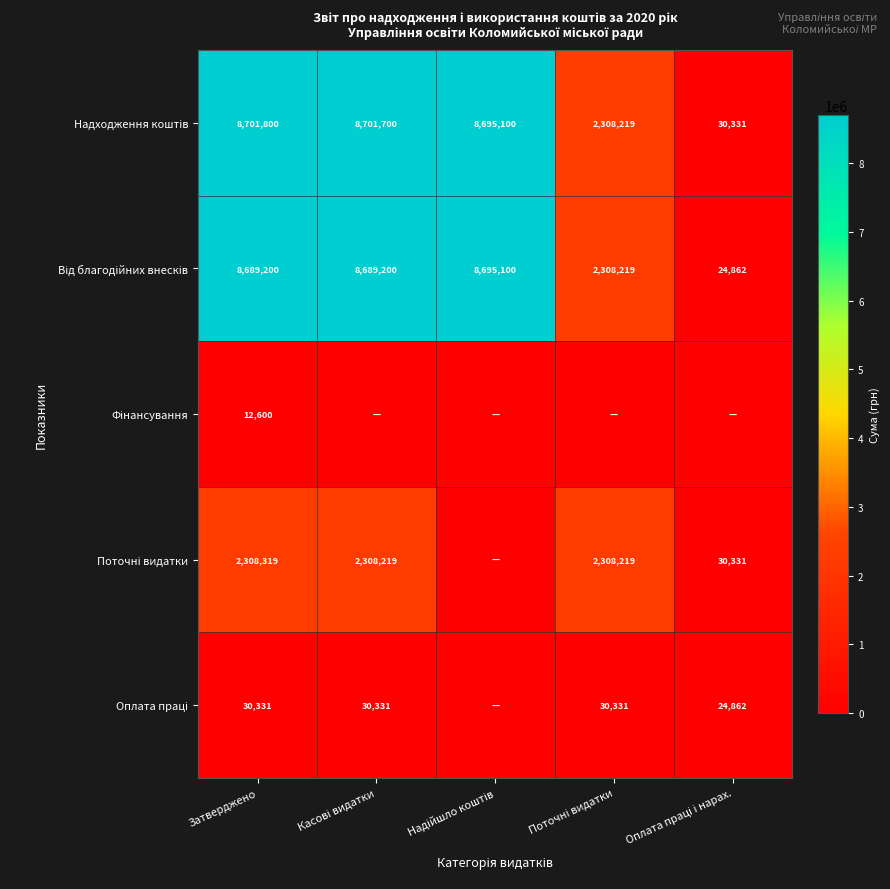

What is the total value across all series at Затверджено?

19742250